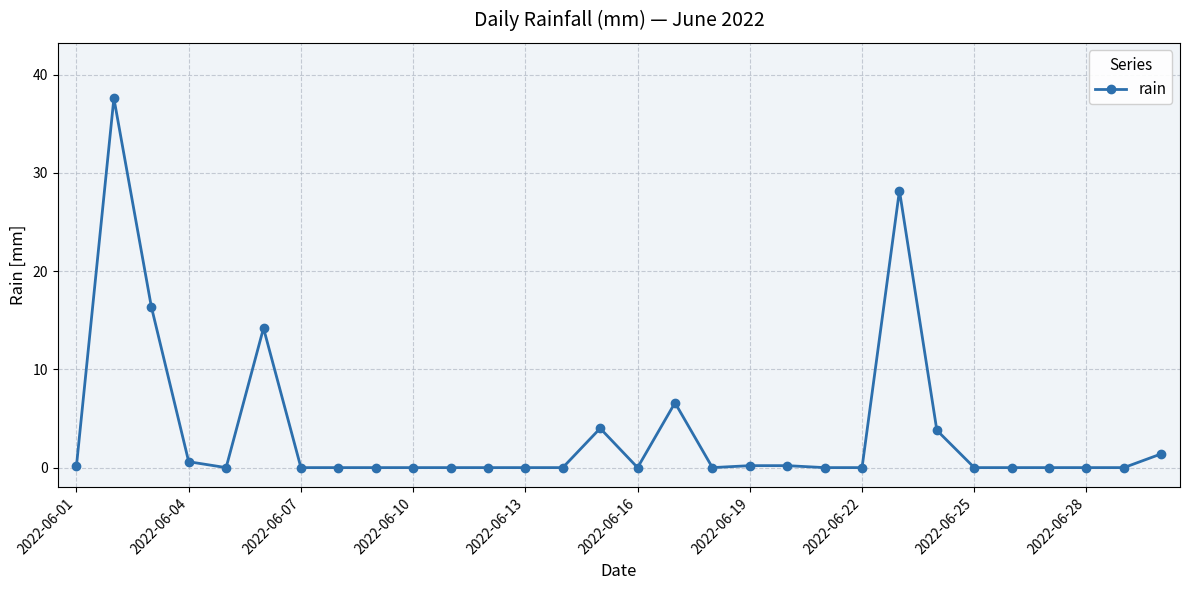

What is the difference between the maximum and minimum values?

37.6